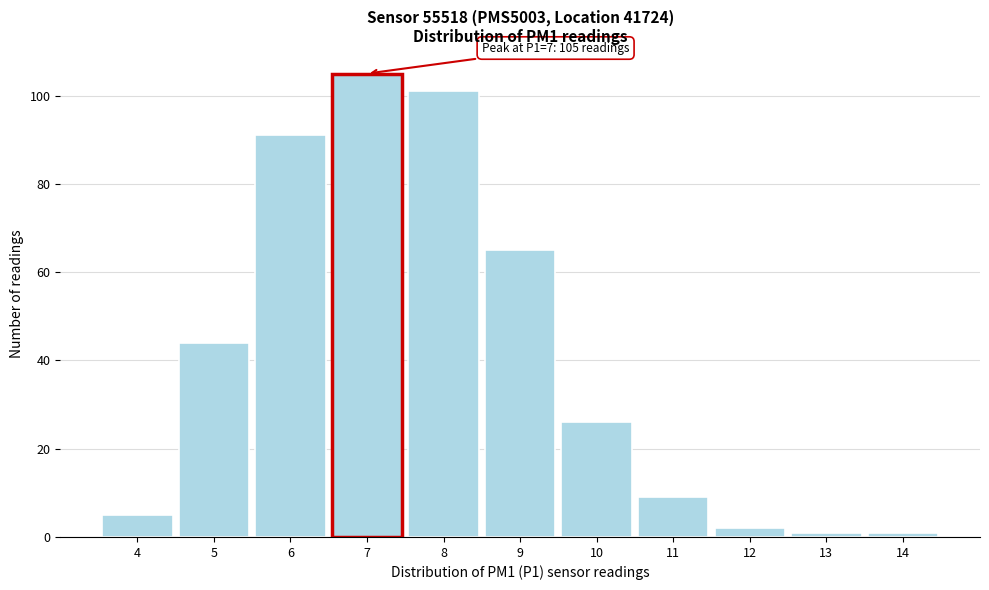

Reading left to right, extract all data points from this chart.

4=5	5=44	6=91	7=105	8=101	9=65	10=26	11=9	12=2	13=1	14=1